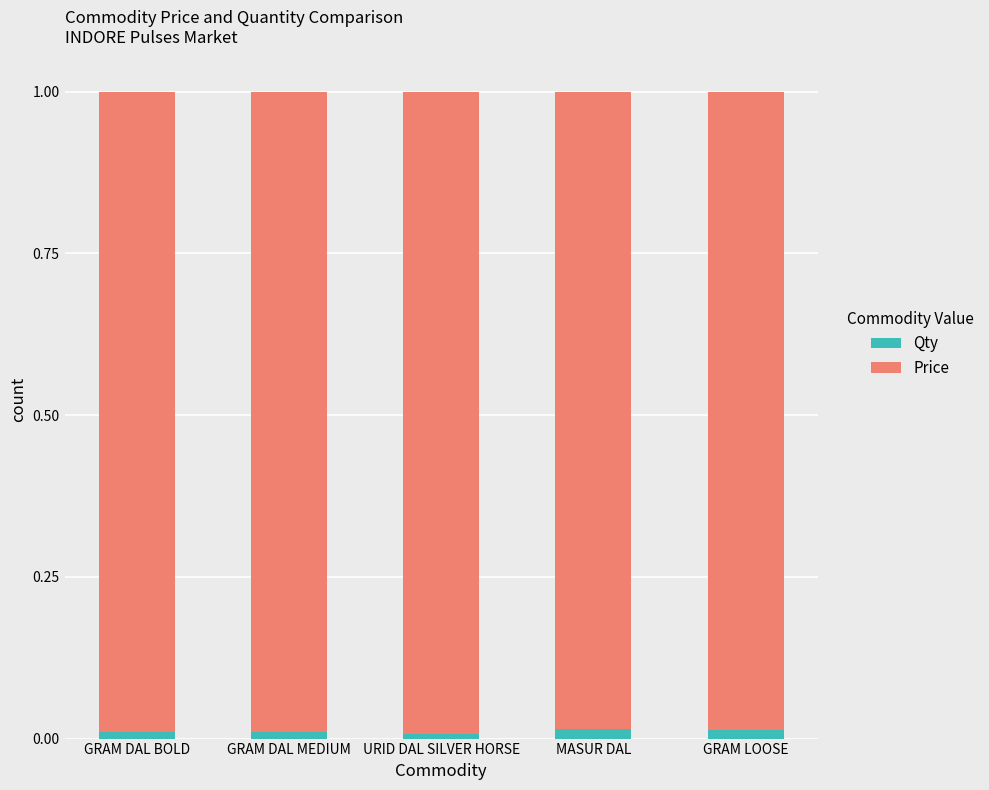

The value of Qty at URID DAL SILVER HORSE is 0.0. True or false?

True